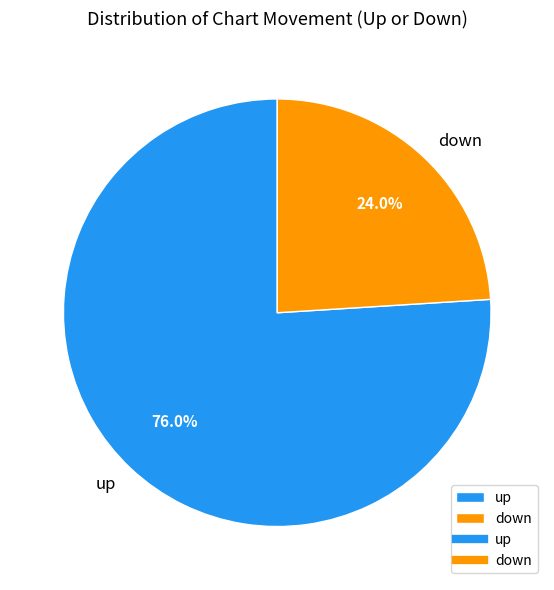

Is the sum of down and up greater than half?

Yes